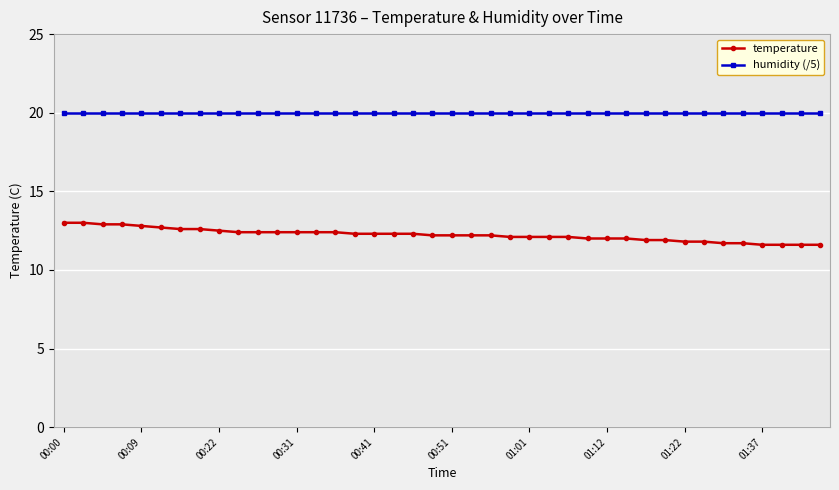

What is the difference between the second highest and minimum values in the temperature series?

1.4